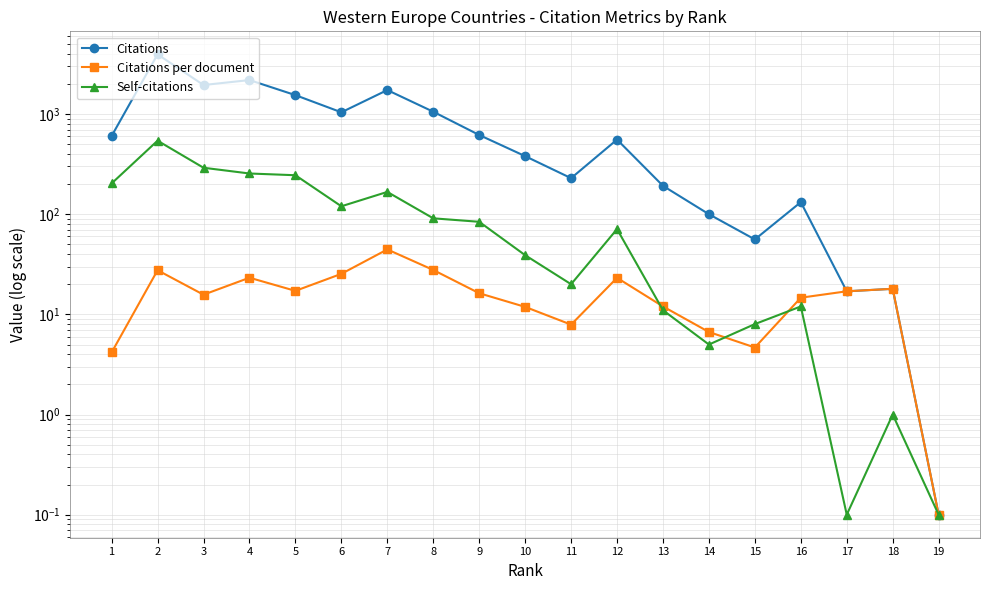

True or false: Self-citations and Citations intersect in this chart.

False